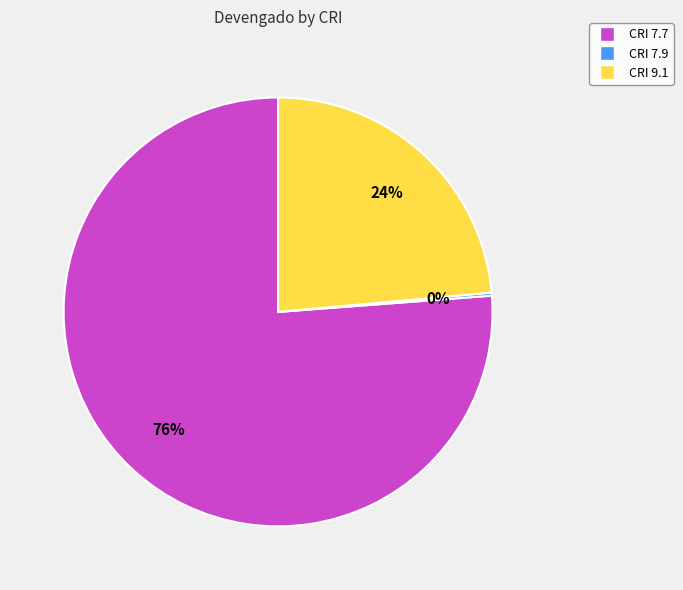

Which slice represents more than half of the pie?

CRI 7.7